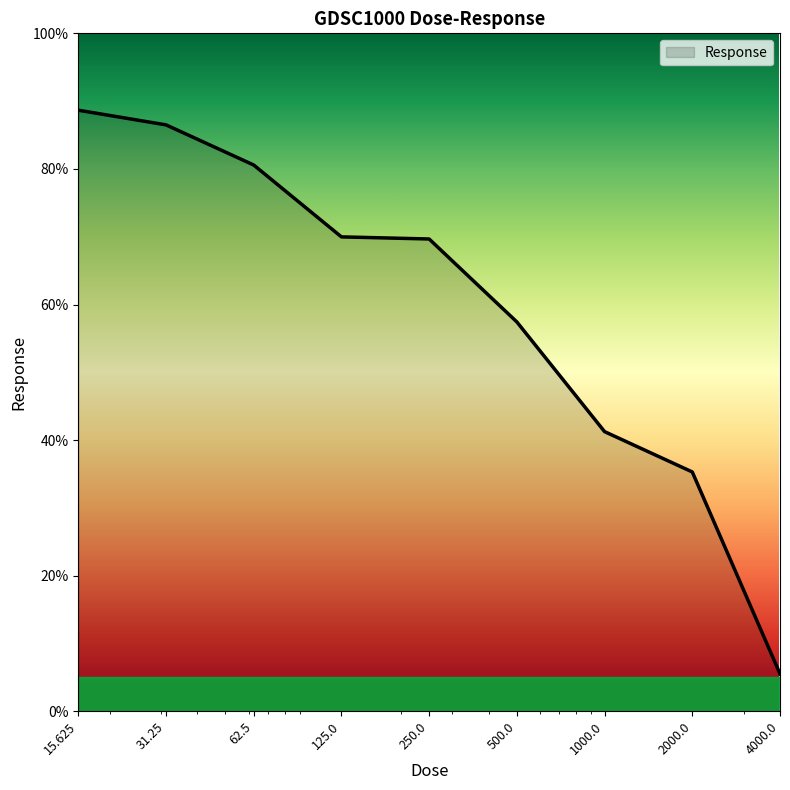

What is the difference between the maximum and minimum values?

83.1